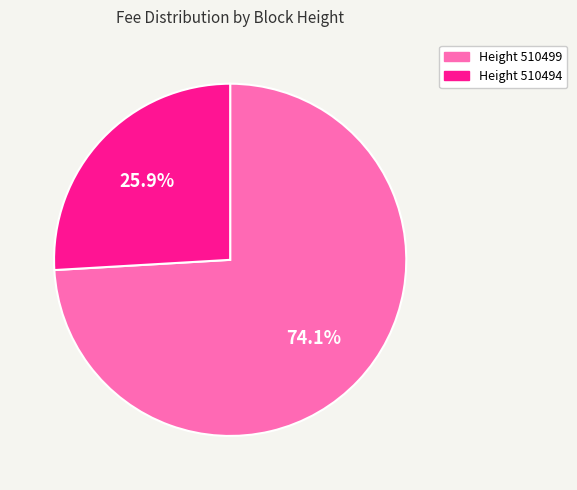

Is there any slice that represents more than half of the pie?

Yes